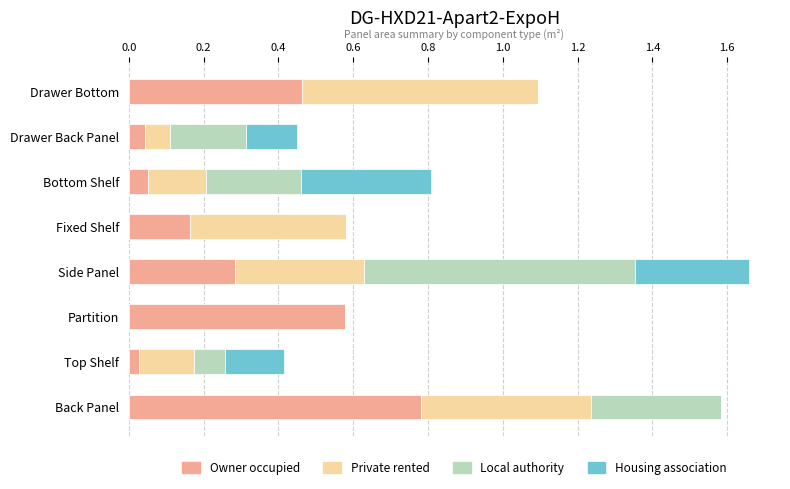

Is it true that Owner occupied equals 1.2 at Back Panel?

False